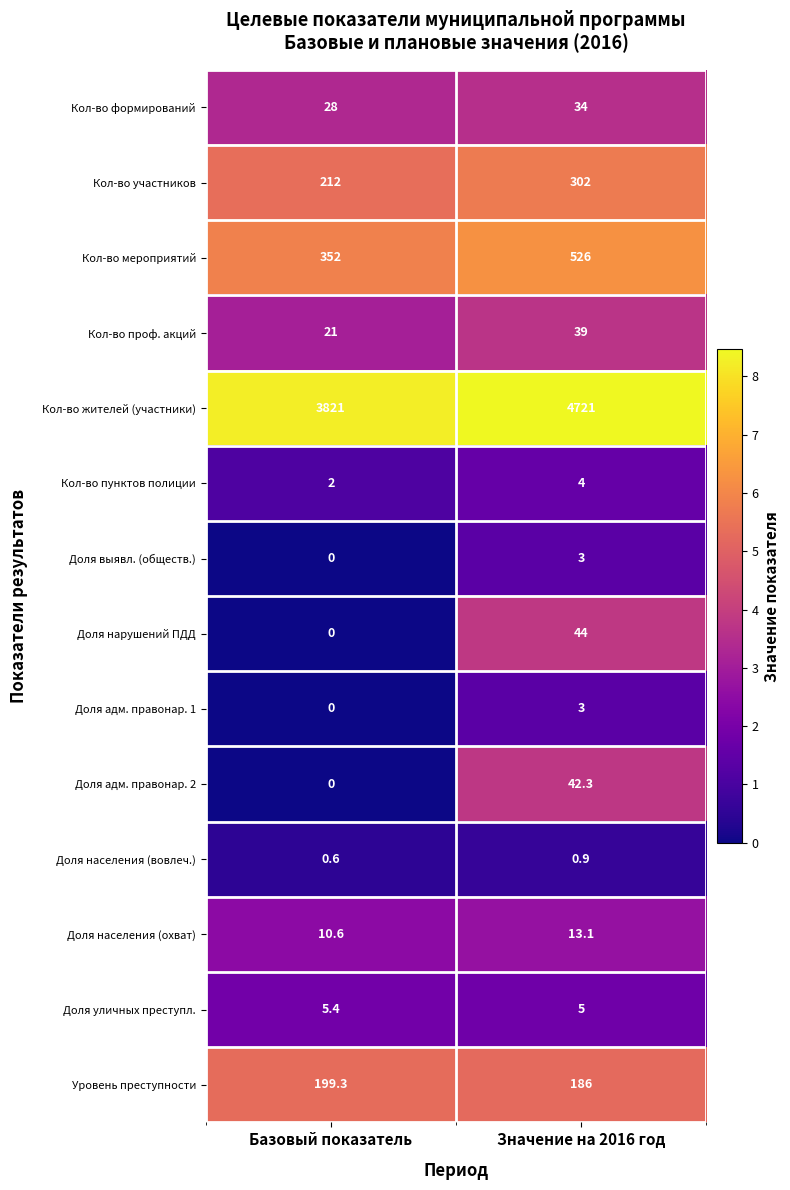

Which label corresponds to the largest value in the chart?

Значение на 2016 год